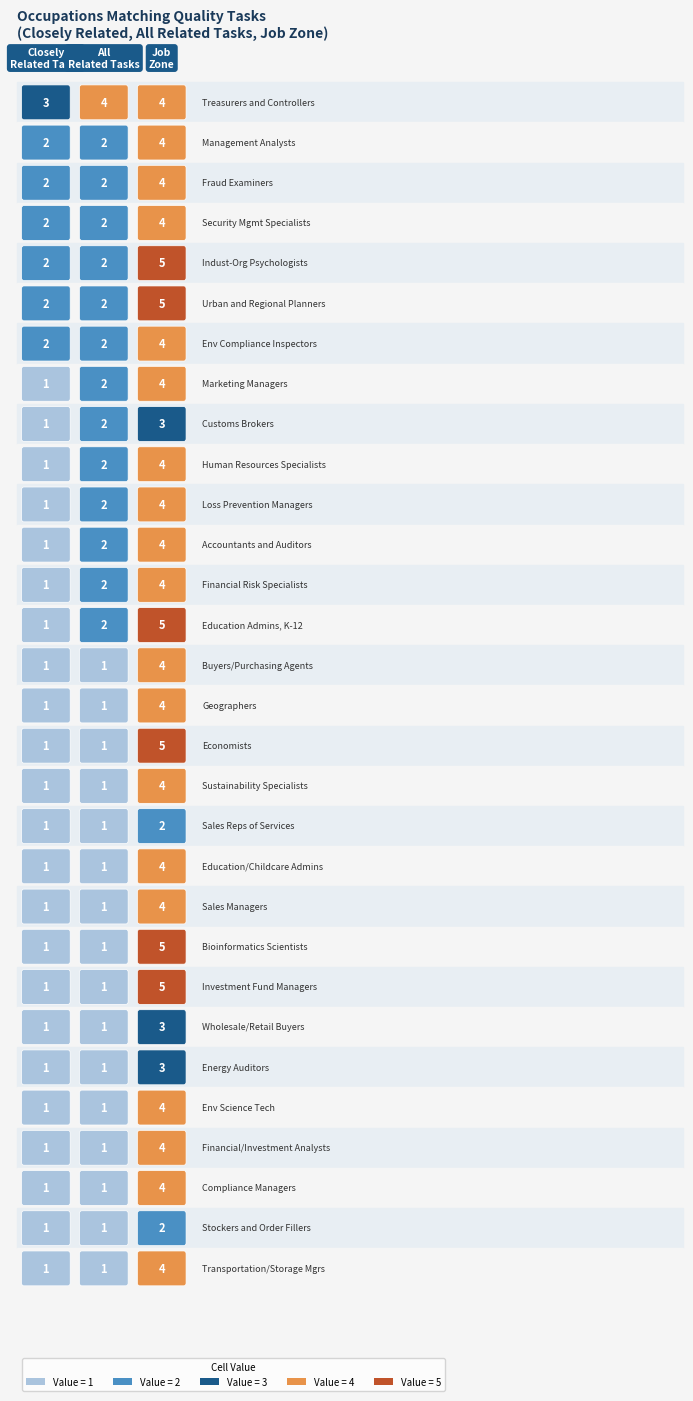

Reading left to right, what are all the values shown in this chart?

closely_related: 3	2	2	2	2	2	2	1	1	1	1	1	1	1	1	1	1	1	1	1	1	1	1	1	1	1	1	1	1	1
all_related: 4	2	2	2	2	2	2	2	2	2	2	2	2	2	1	1	1	1	1	1	1	1	1	1	1	1	1	1	1	1
job_zone: 4	4	4	4	5	5	4	4	3	4	4	4	4	5	4	4	5	4	2	4	4	5	5	3	3	4	4	4	2	4